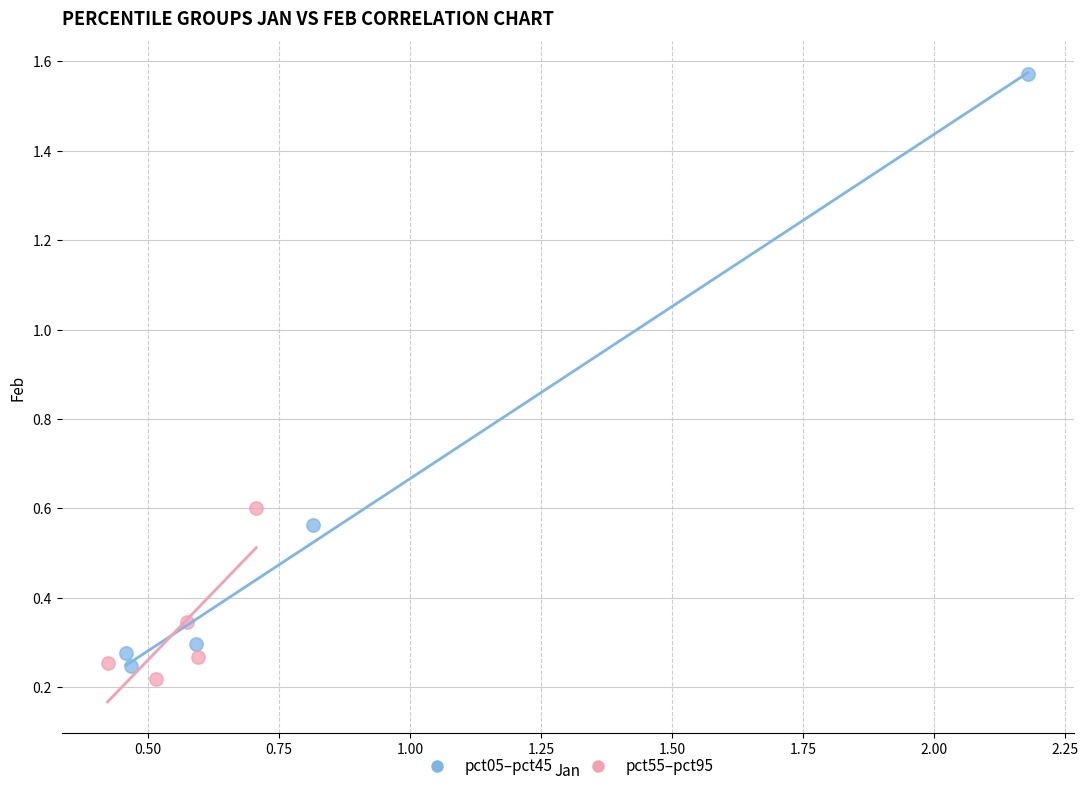

Which series contains the highest Y value?

pct05–pct45